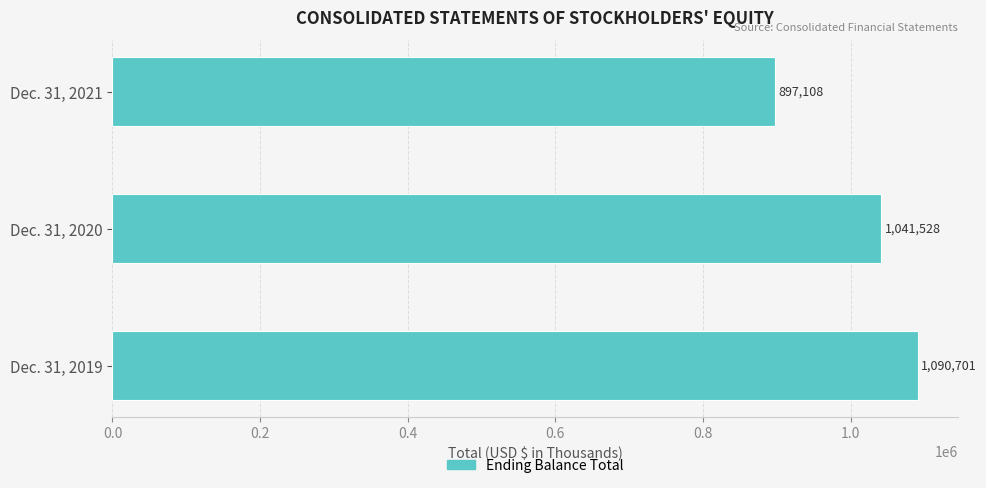

Rank the categories by value from highest to lowest.

Dec. 31, 2019, Dec. 31, 2020, Dec. 31, 2021